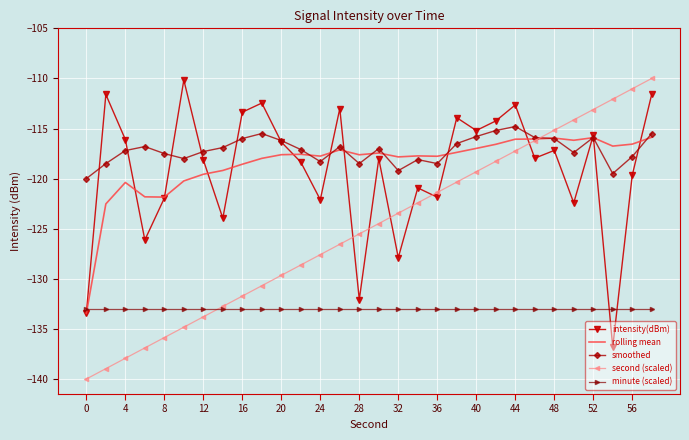

What are all the series names shown in the legend?

intensity(dBm), rolling mean, smoothed, second (scaled), minute (scaled)